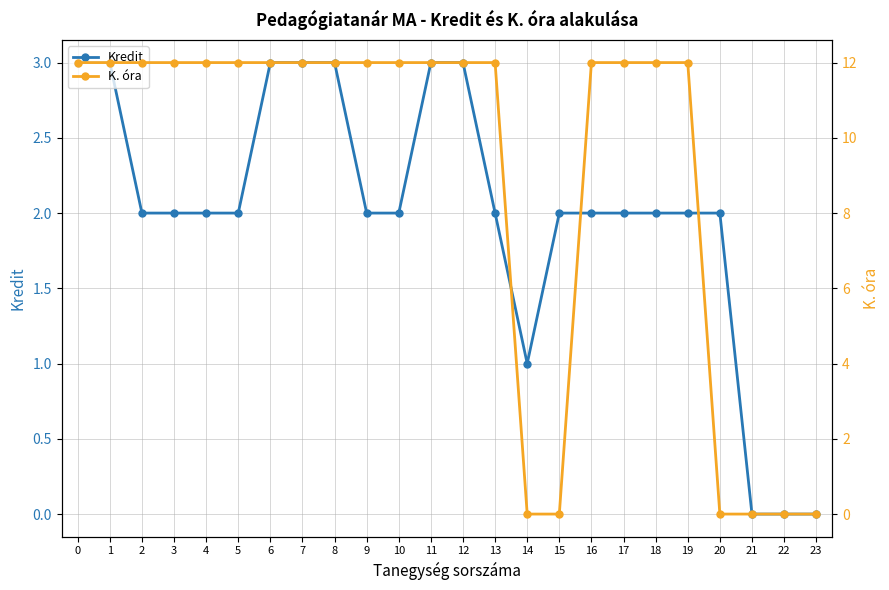

How many intersections are there between Kredit and K. óra?

3